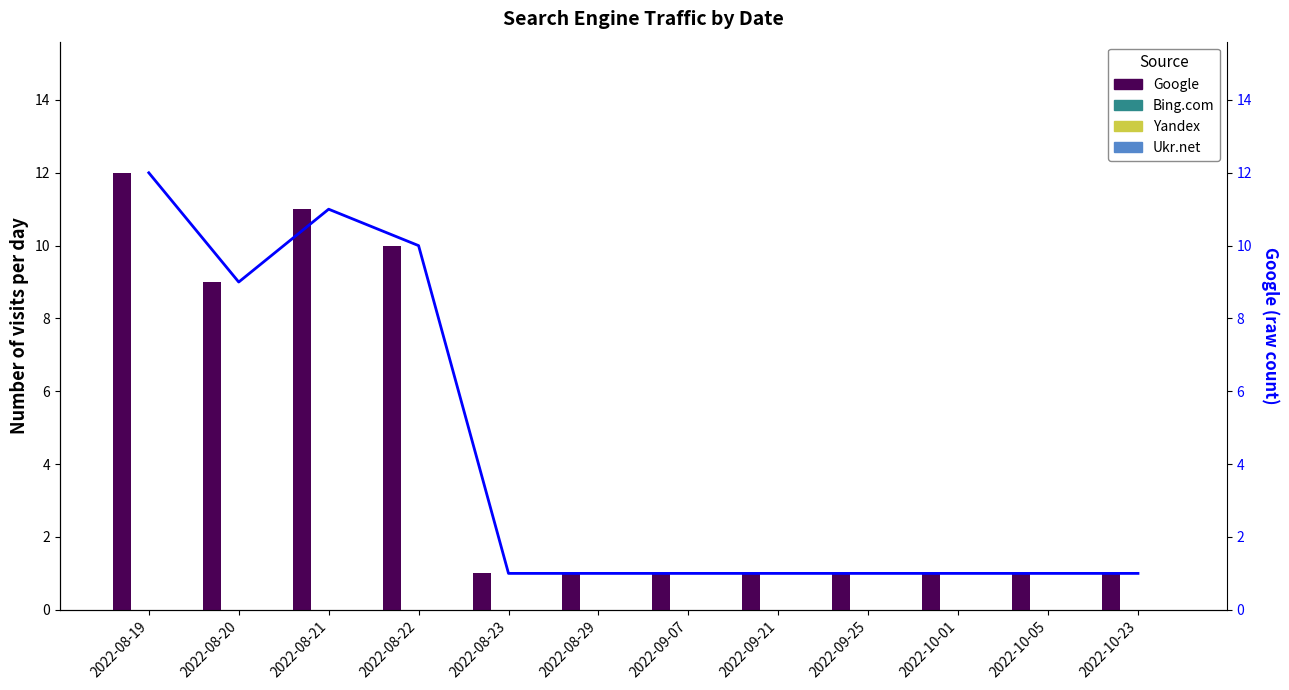

Which has a higher value, 2022-09-07 or 2022-08-19?

2022-08-19